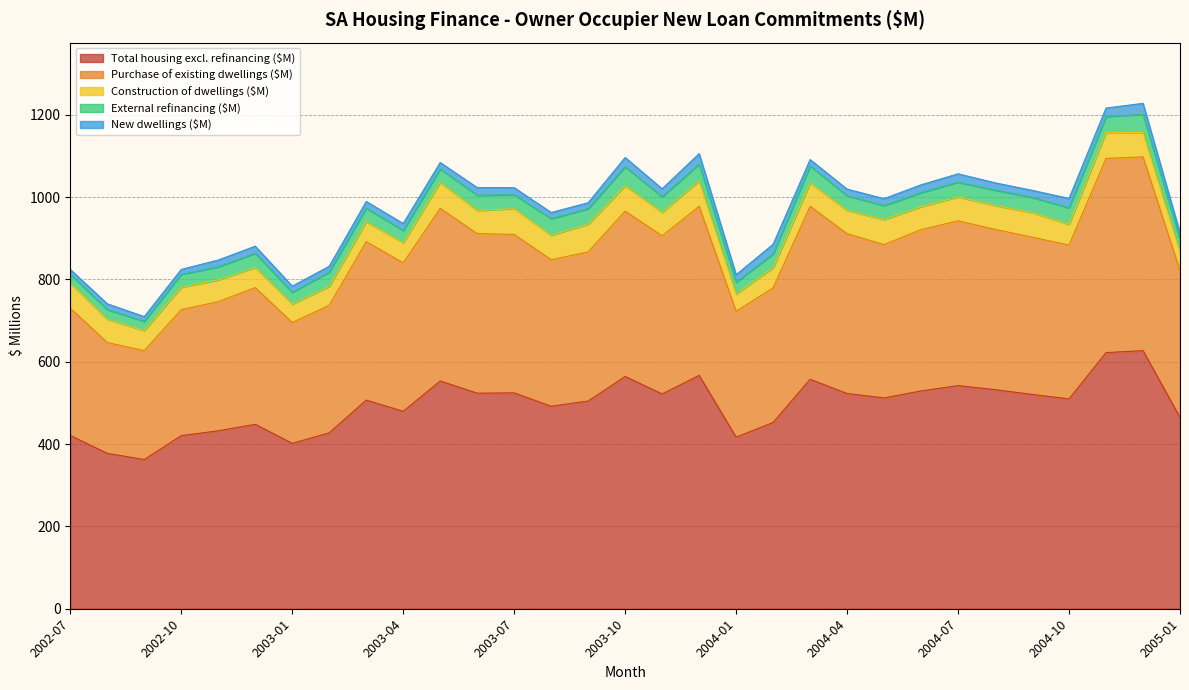

What is the sum of the New dwellings ($M) values at 2003-03 and 2003-11?

35.7